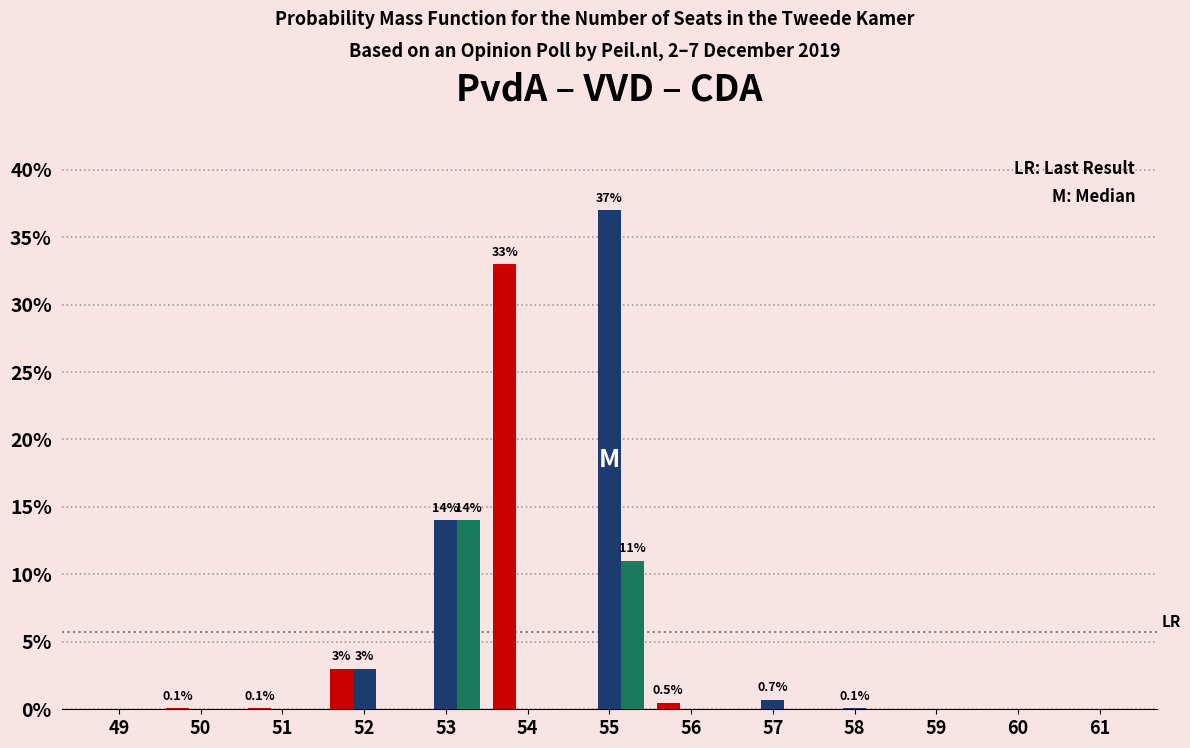

What is the maximum value shown in the chart?

37.0